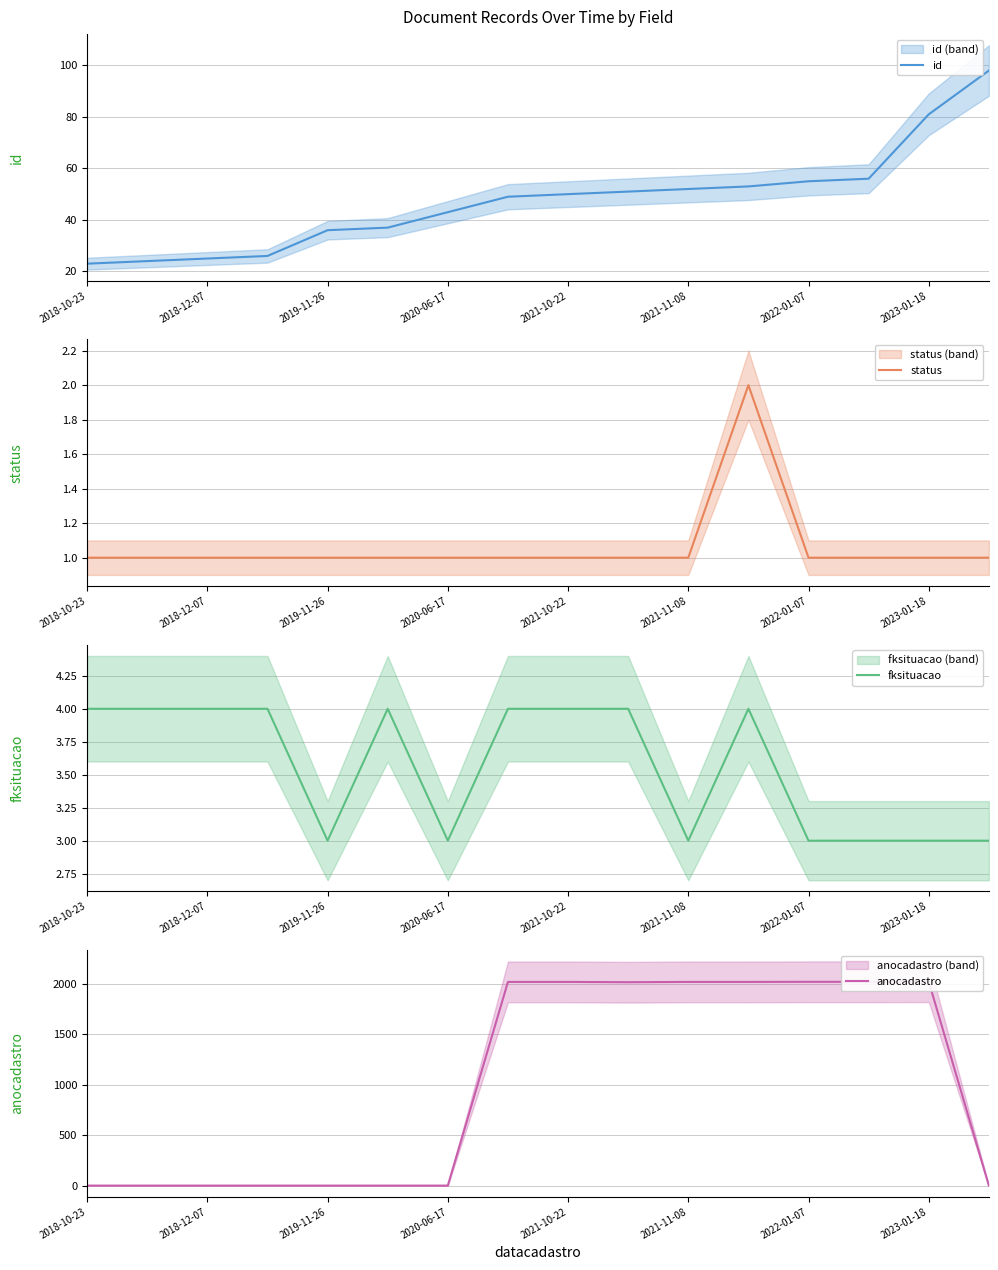

What is the label of the 7th point from the right?

9